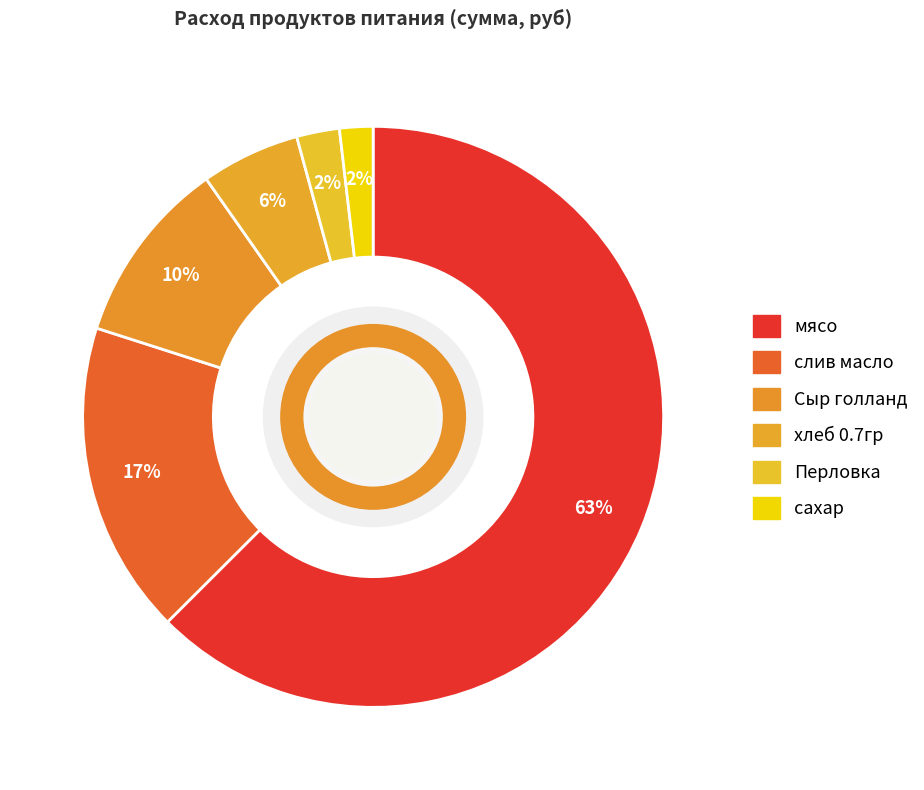

Approximately how many times larger is the value at мясо compared to хлеб 0.7гр?

11.4